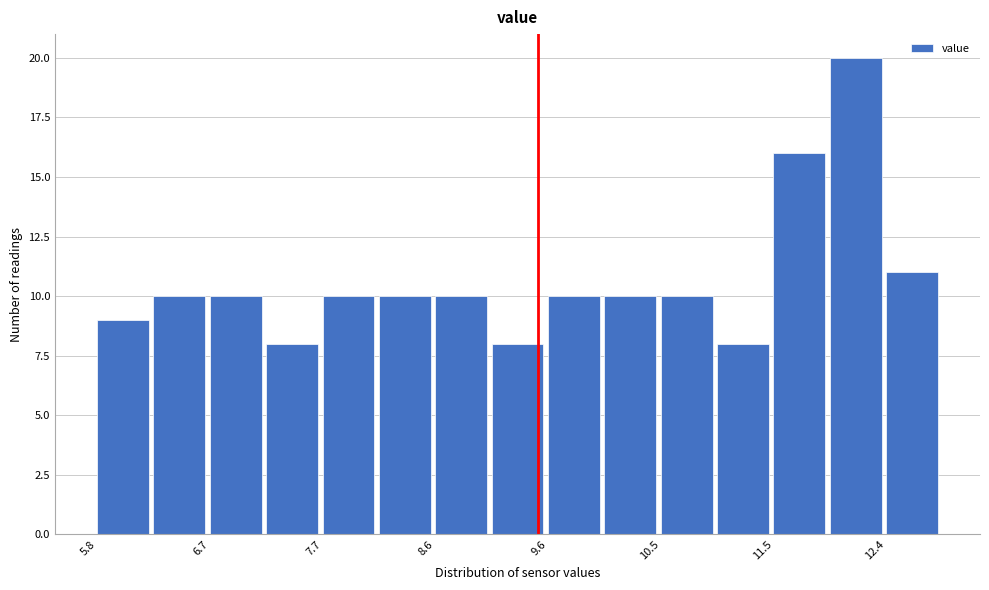

Reading left to right, transcribe this chart: for each bar, give the range it covers on the x-axis and its height. Neither the bar edges nor the heights are printed on the chart, so give them approximately, as read against the axes.

5.8 to 6.3: 9
6.3 to 6.7: 10
6.7 to 7.2: 10
7.2 to 7.7: 8
7.7 to 8.2: 10
8.2 to 8.6: 10
8.6 to 9.1: 10
9.1 to 9.6: 8
9.6 to 10.1: 10
10.1 to 10.5: 10
10.5 to 11.0: 10
11.0 to 11.5: 8
11.5 to 12.0: 16
12.0 to 12.4: 20
12.4 to 12.9: 11